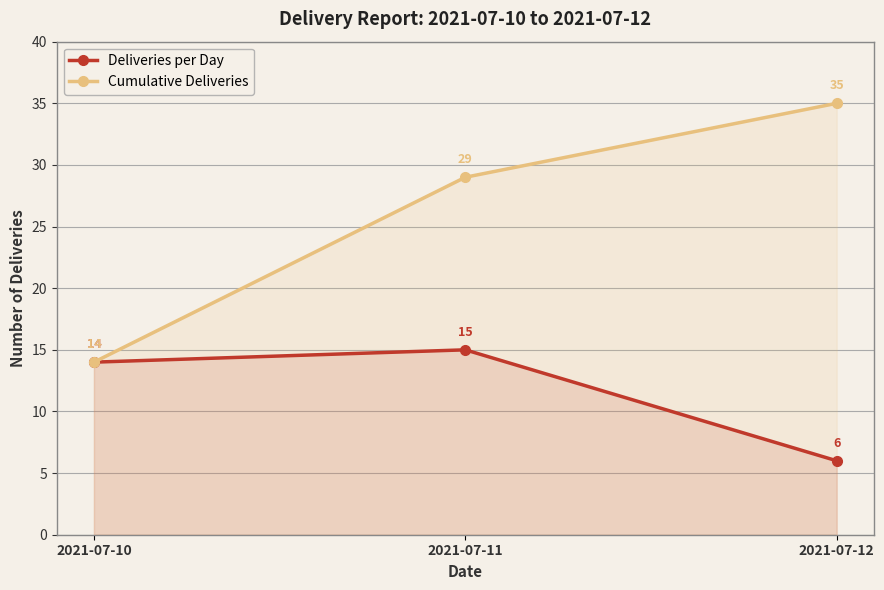

How many lines are shown in the chart?

2